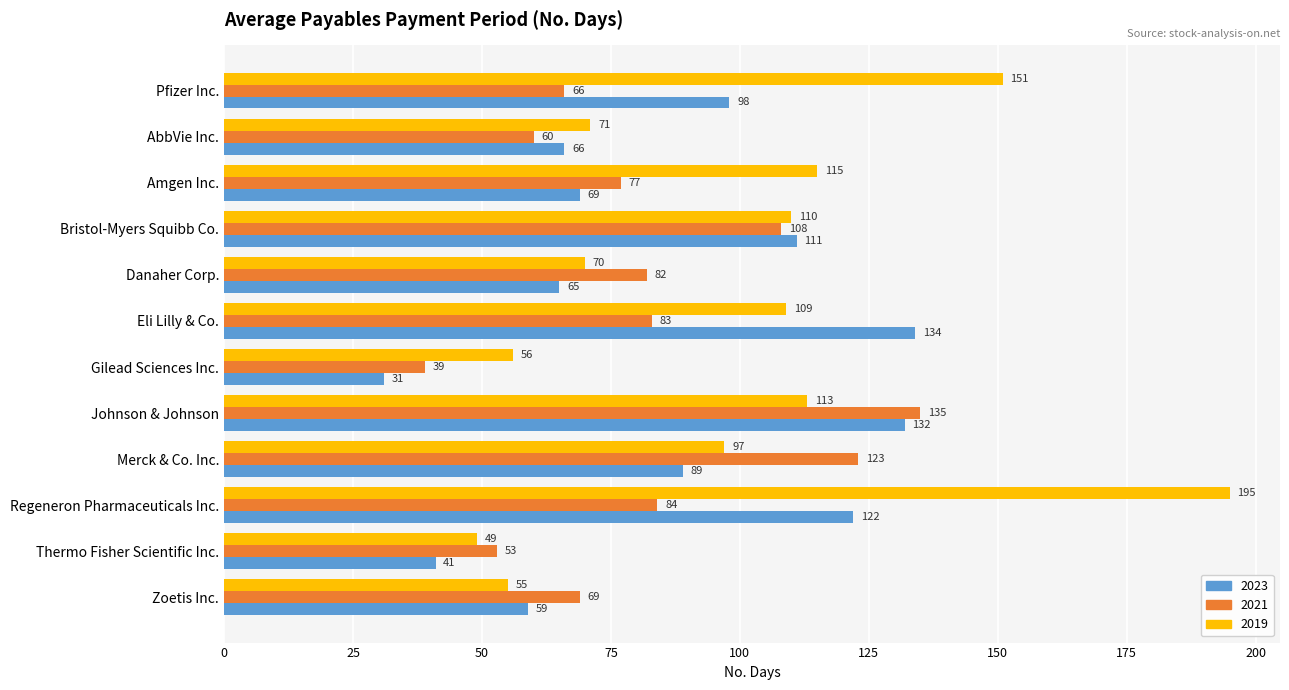

List the labels in order of 2023 value, largest first.

Eli Lilly & Co., Johnson & Johnson, Regeneron Pharmaceuticals Inc., Bristol-Myers Squibb Co., Pfizer Inc., Merck & Co. Inc., Amgen Inc., AbbVie Inc., Danaher Corp., Zoetis Inc., Thermo Fisher Scientific Inc., Gilead Sciences Inc.